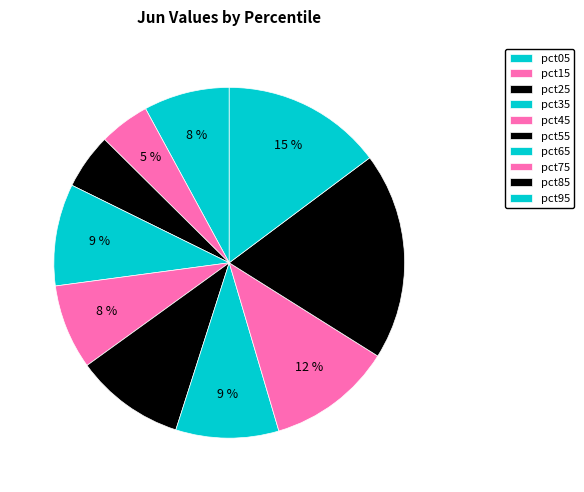

To the nearest percent, what is the difference between the pct85 and pct05 slice percentages?

11%